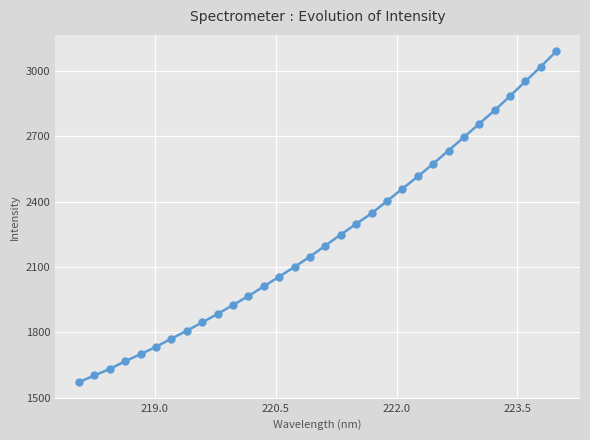

True or false: there are more than 2 points higher than both neighbors.

False